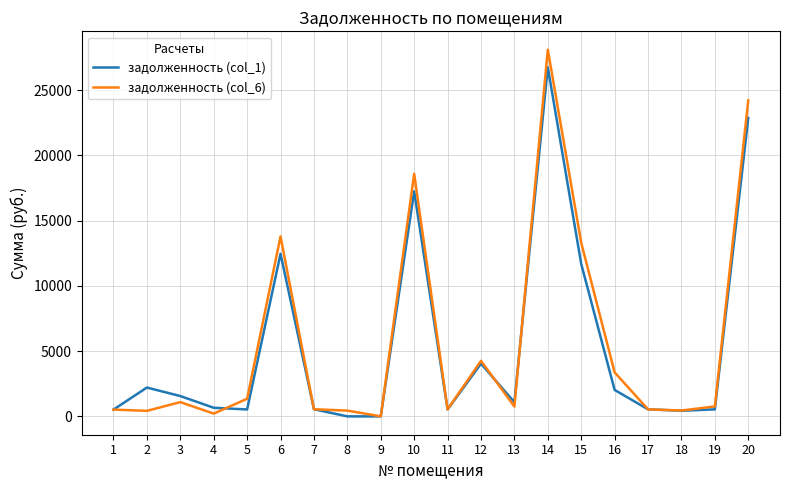

List the series in order of their peak value, highest first.

задолженность (col_6), задолженность (col_1)